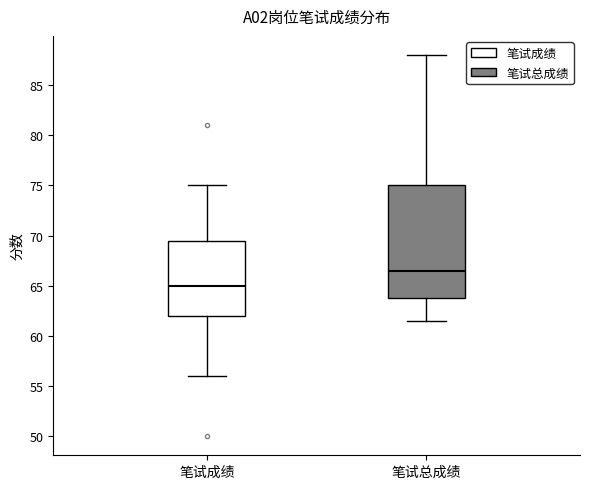

Which box is the tallest, from its lower edge to its upper edge?

笔试总成绩